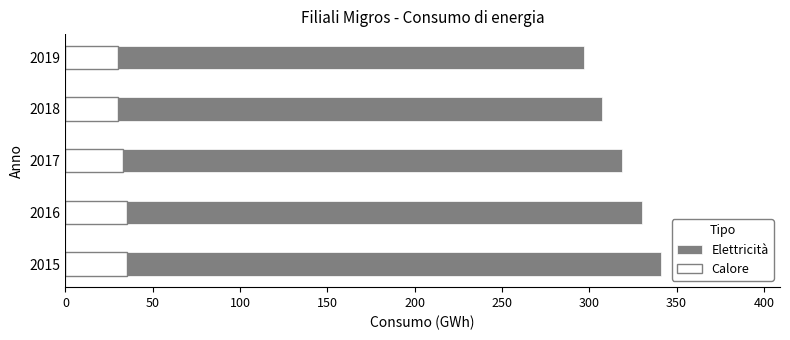

Count the Elettricità values in the range 307 to 330.

3